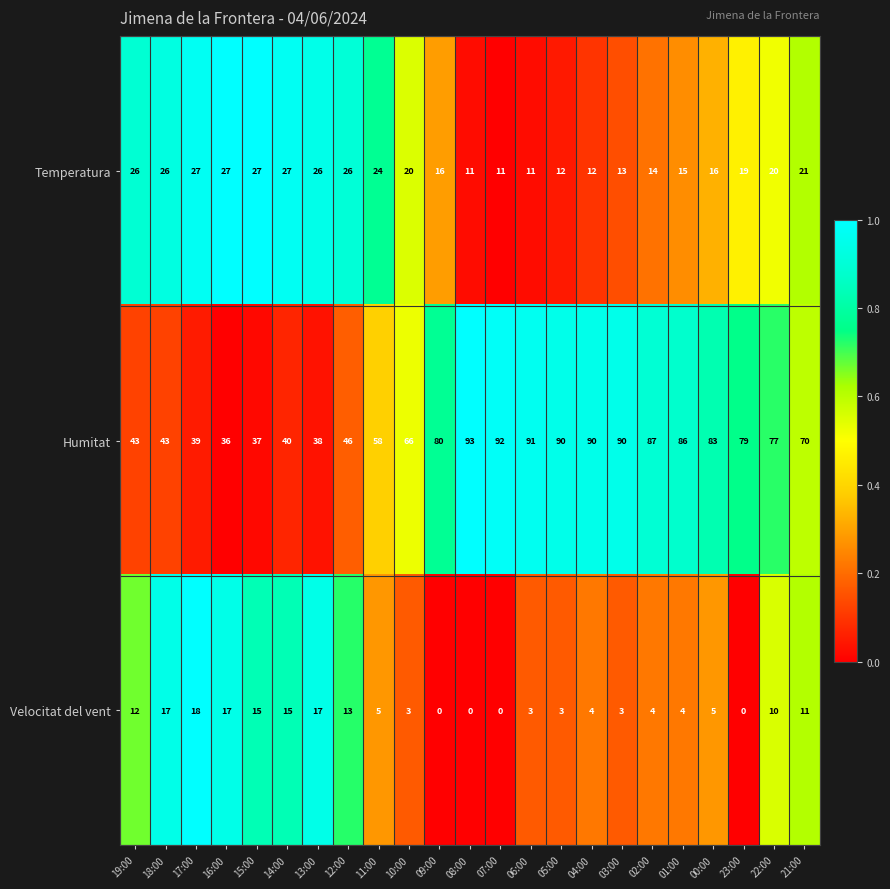

At which category is the sum across all series the highest?

22:00